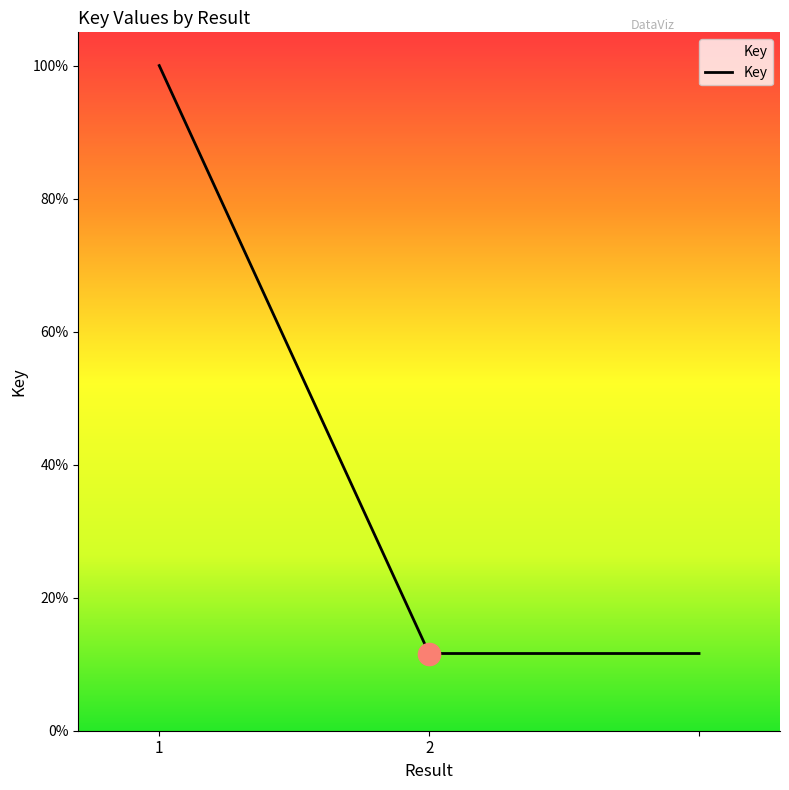

List the labels in order of value, smallest first.

2, 2, 1